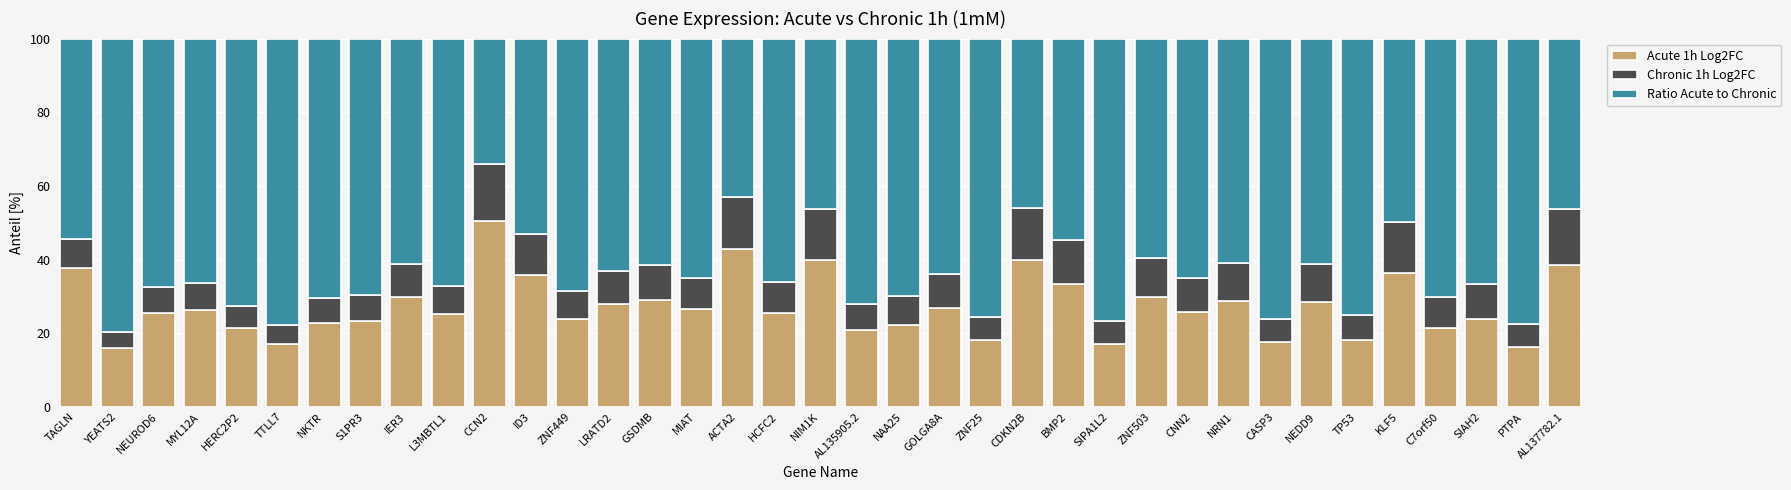

What is the difference between the maximum and minimum values in the Acute 1h Log2FC series?

34.4